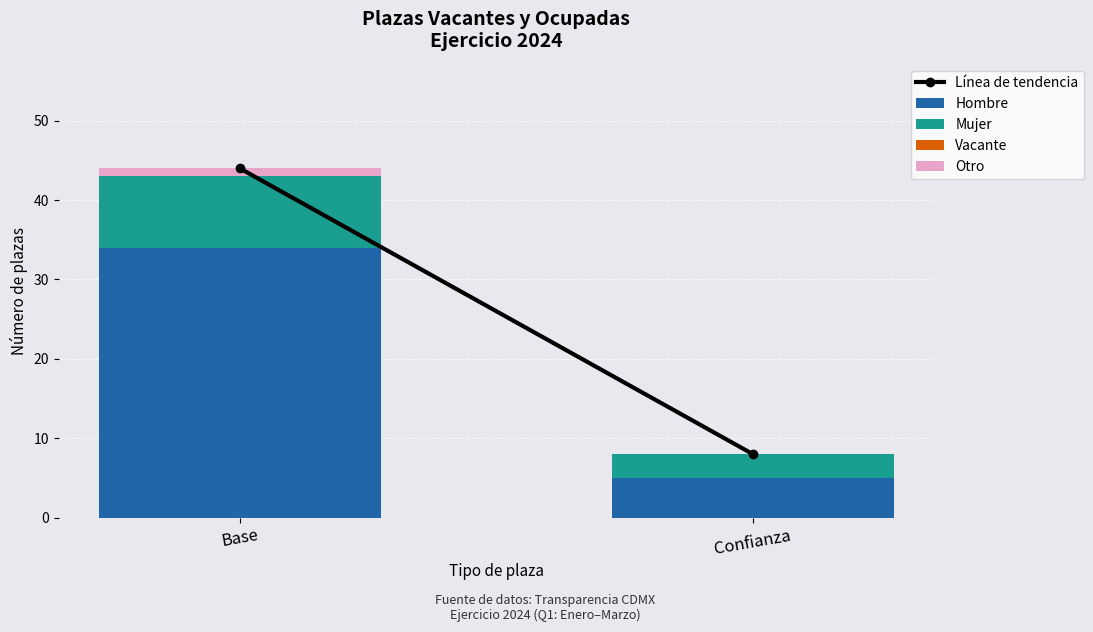

What is the total value across all series at Confianza?

8